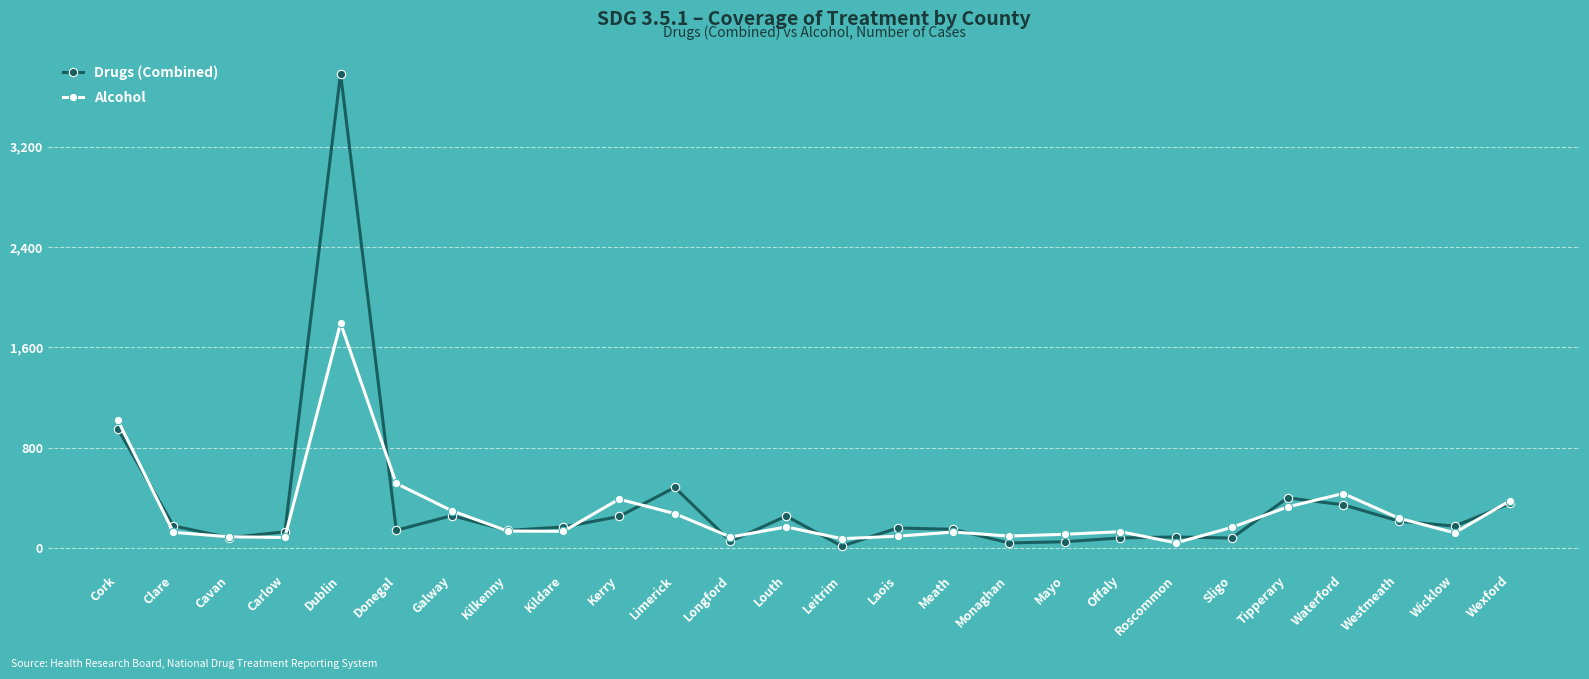

The Alcohol series shows 436 at Waterford. True or false?

True